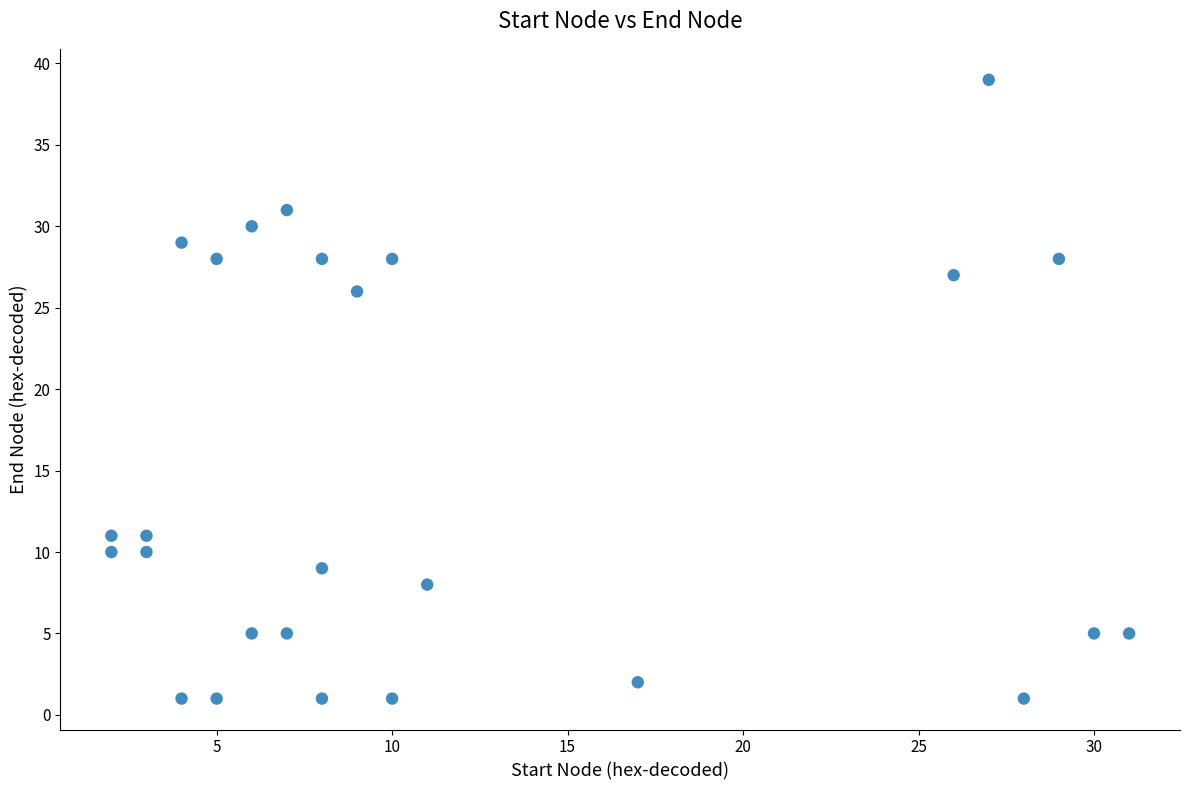

What Y value in the scatter plot is closest to 20?

26